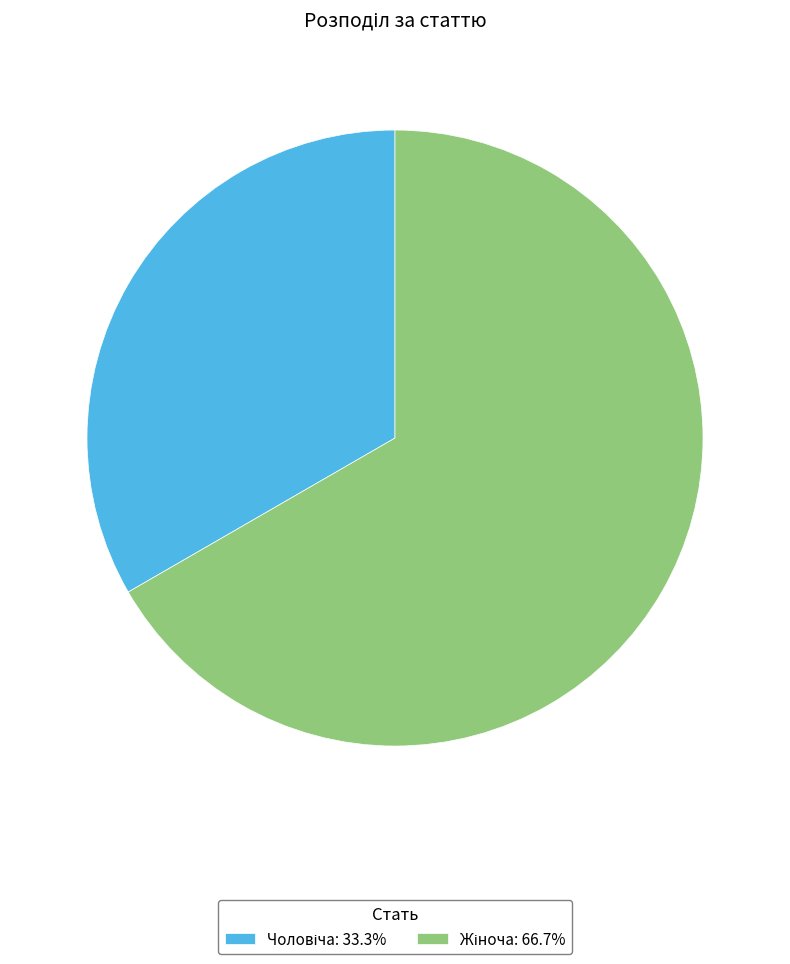

Is there a majority slice in this chart?

Yes